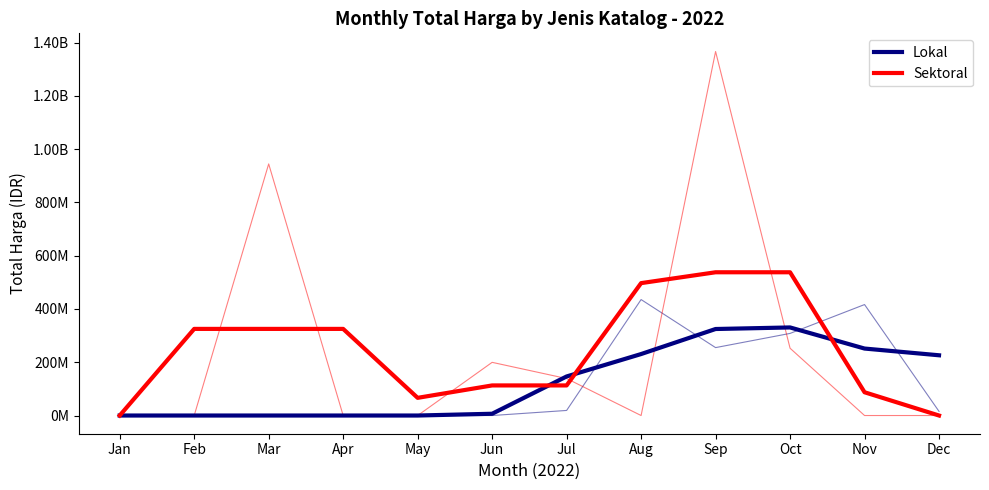

How many data points does each series have?

12